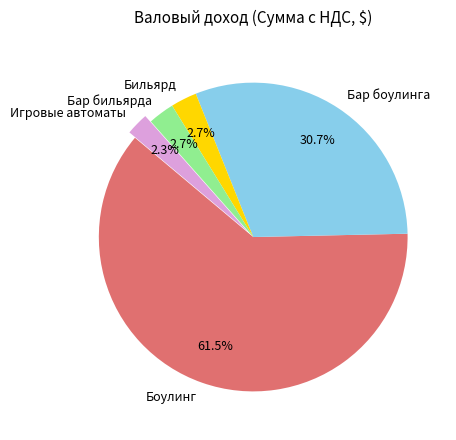

Is the sum of Бар боулинга and Бар бильярда greater than half?

No